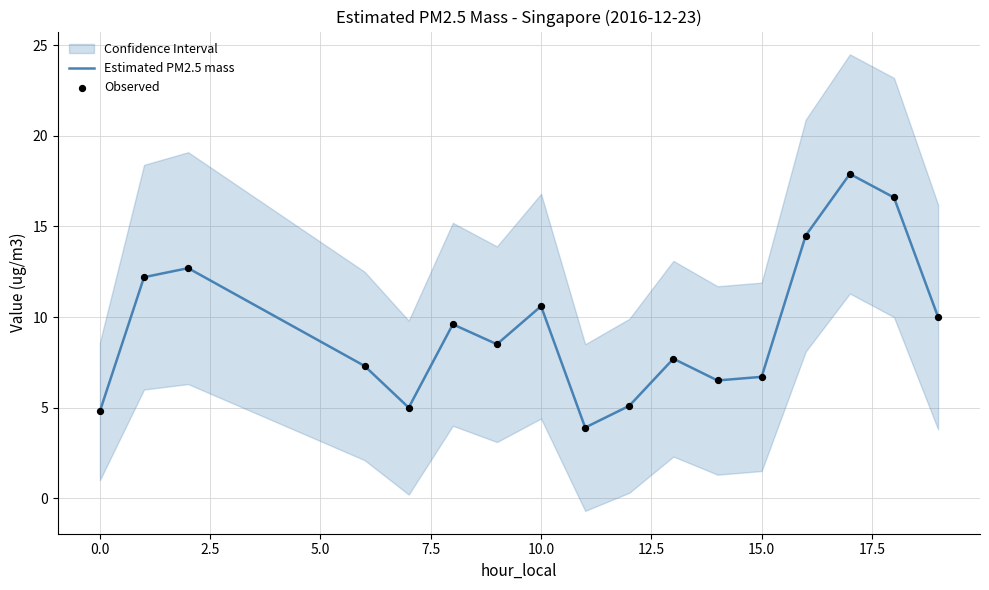

What is the highest value of the Estimated PM2.5 mass series?

17.9